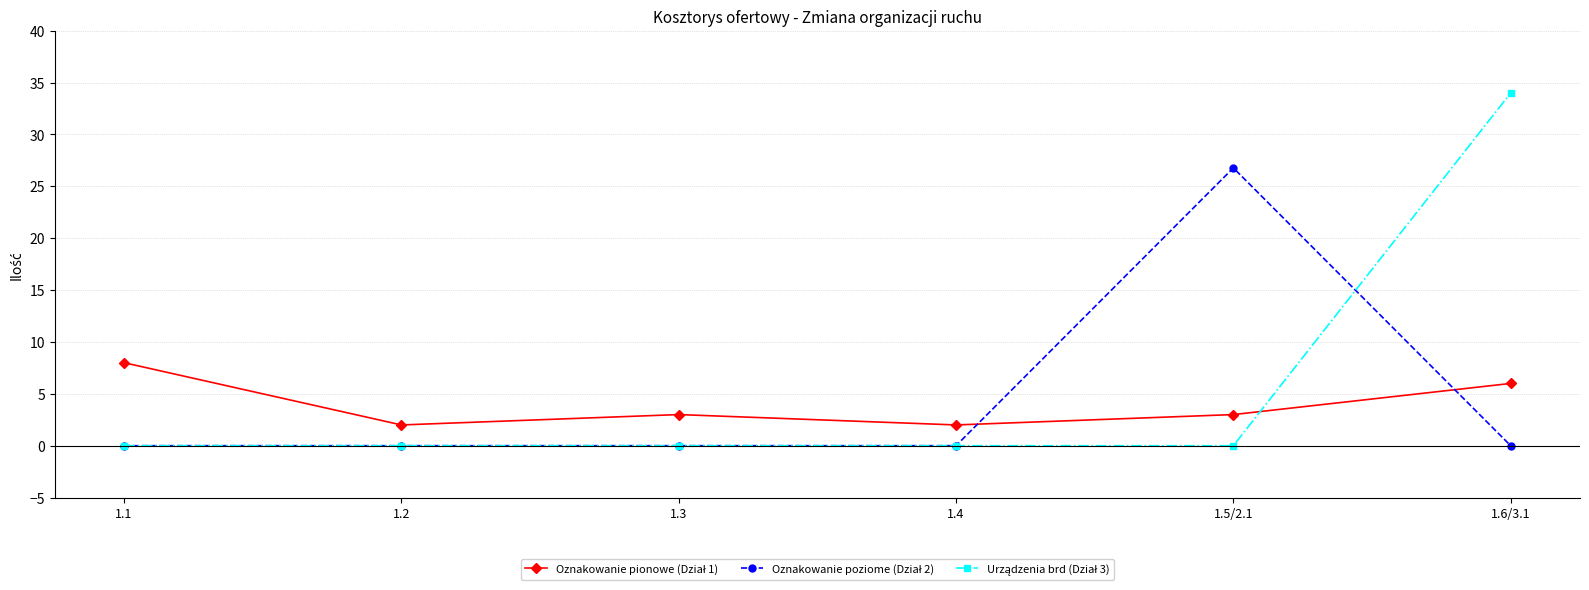

What is the difference between the highest and lowest values at 1.2?

2.0